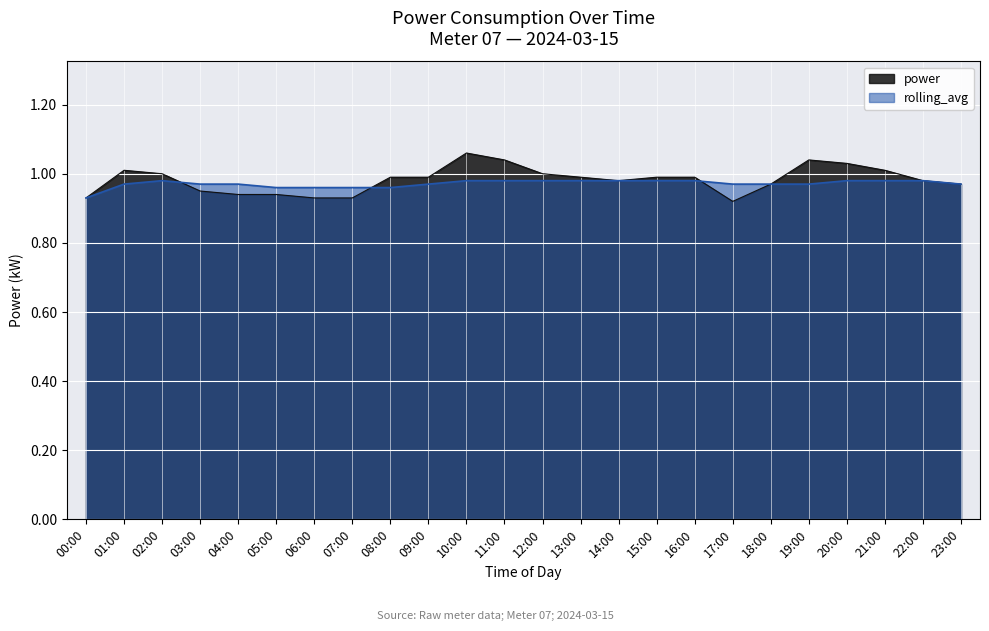

At 03:00, list the series in order from smallest to largest.

power, rolling_avg